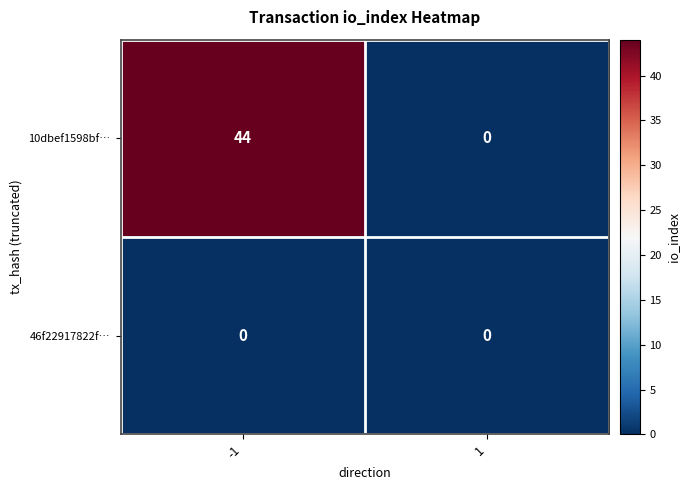

At how many categories does at least one series exceed 8?

1